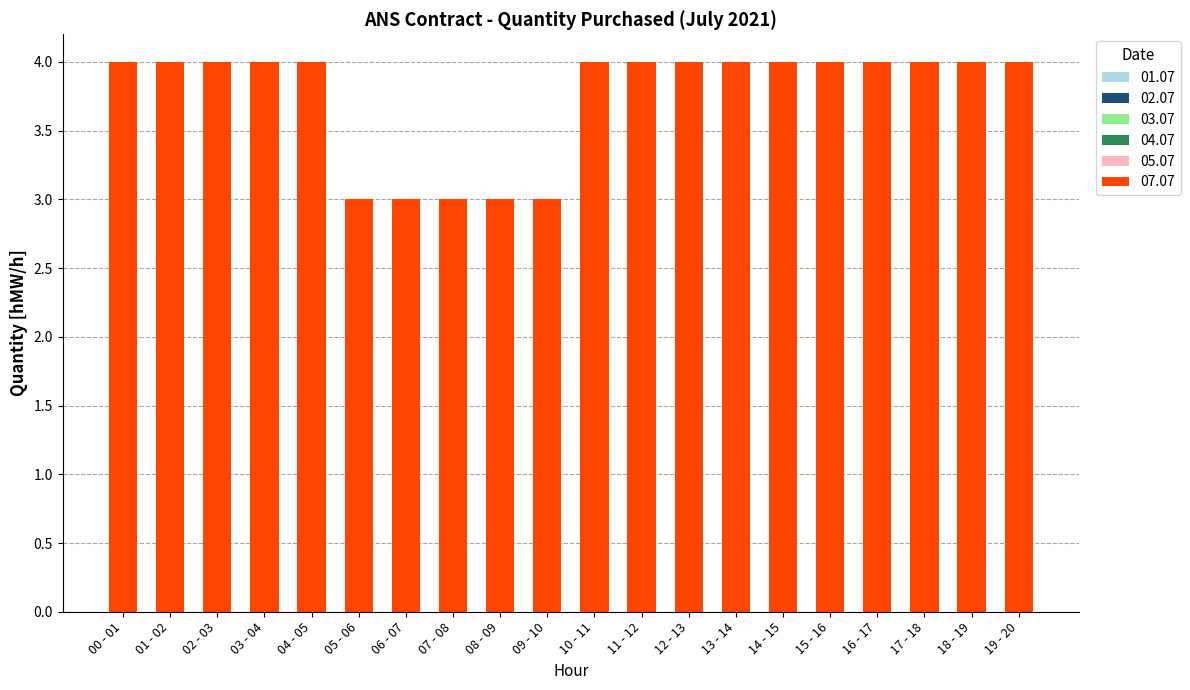

What is the minimum value shown in the chart?

3